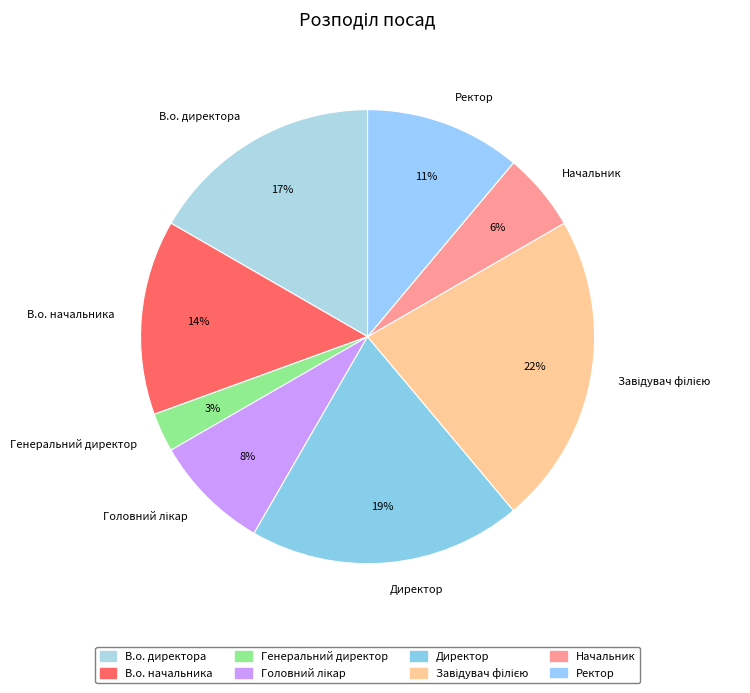

True or false: Начальник accounts for 19% of the total.

False